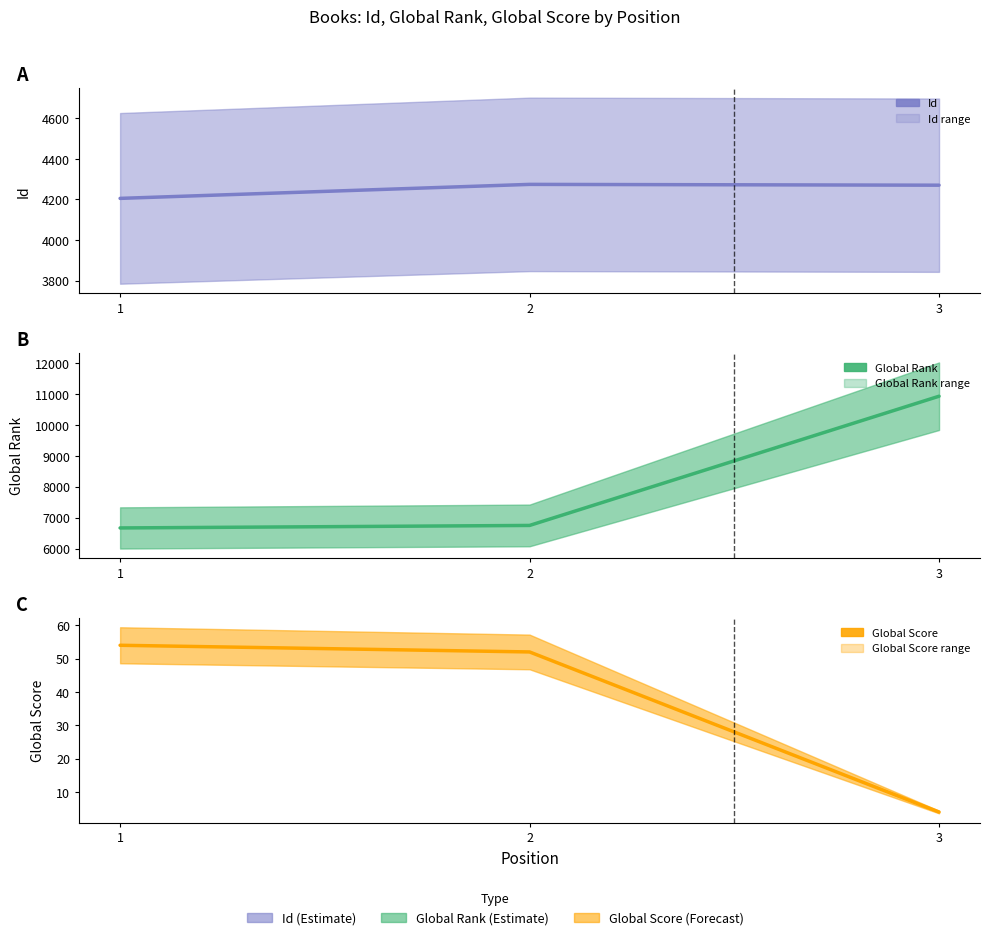

Reading right to left, transcribe all the data shown in this chart.

Id: 3=4270	2=4274	1=4205
Global Rank: 3=10929	2=6748	1=6667
Global Score: 3=4	2=52	1=54